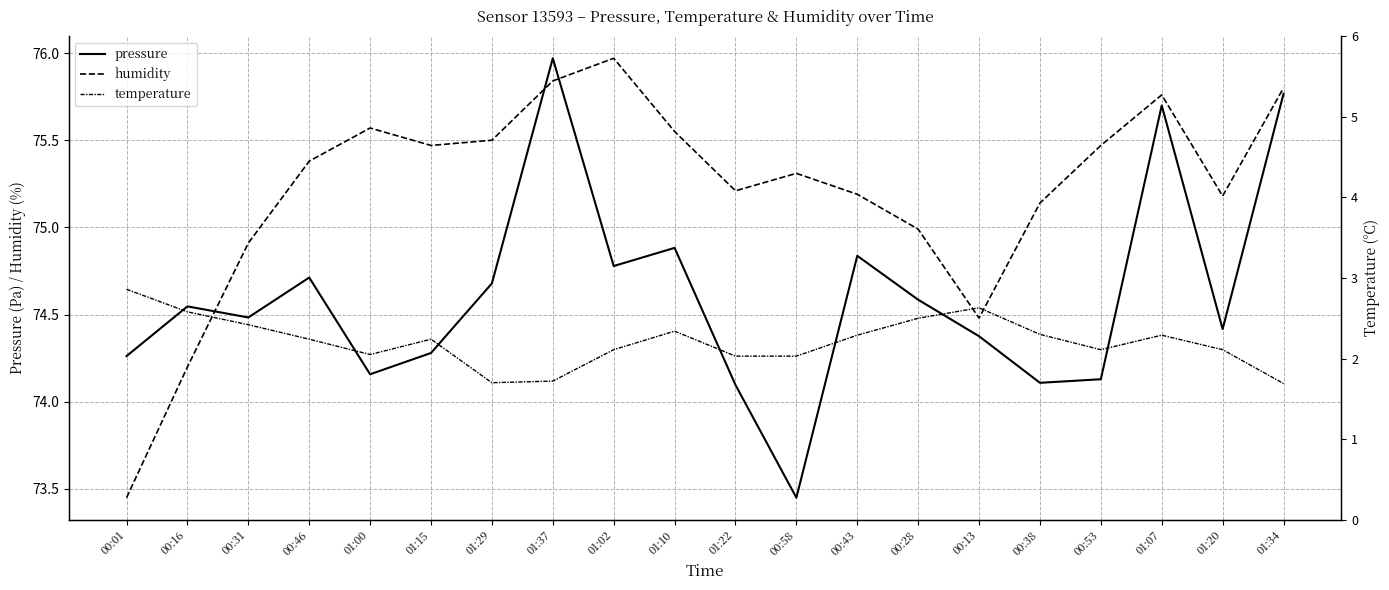

What is the label of the 15th point from the right?

01:15